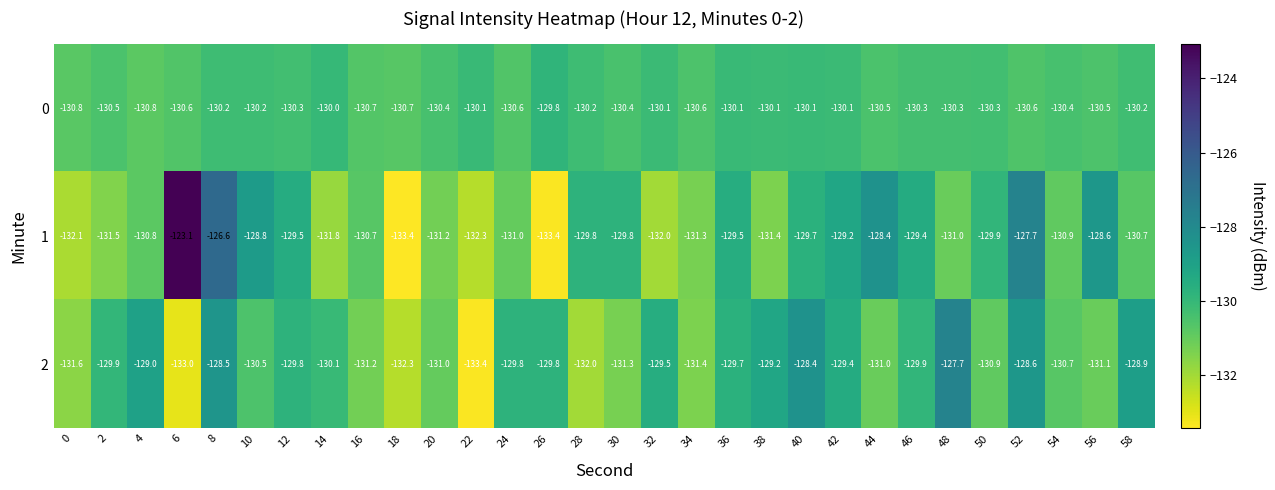

Where is 1 nearest to the value -128?

52